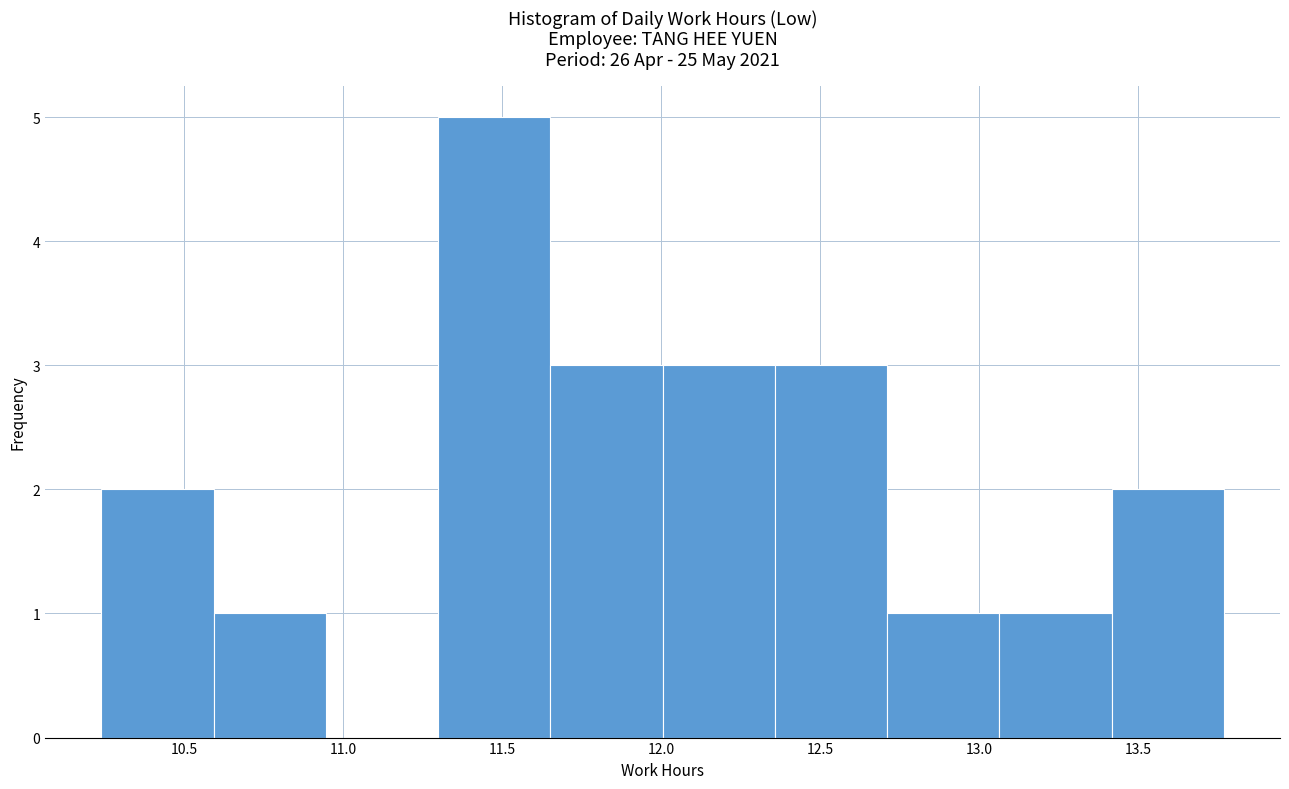

How tall is the bar that spans 12.00 to 12.35 on the x-axis? Neither the bar edges nor the heights are printed on the chart, so give them approximately, as read against the axes.

3